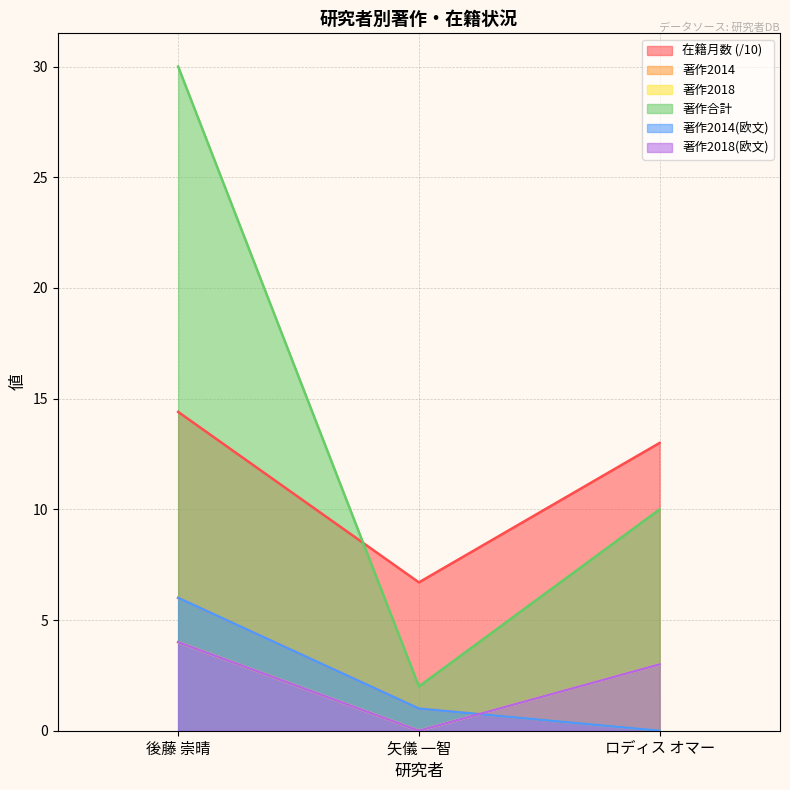

Does the chart display data point markers on the line(s)?

No